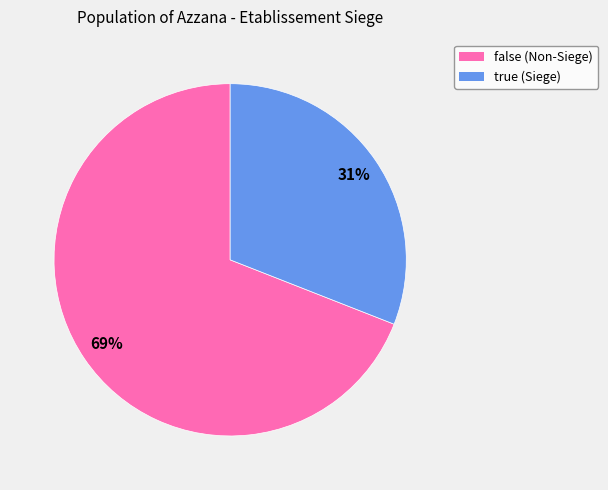

To the nearest percent, what is the average slice percentage?

50%